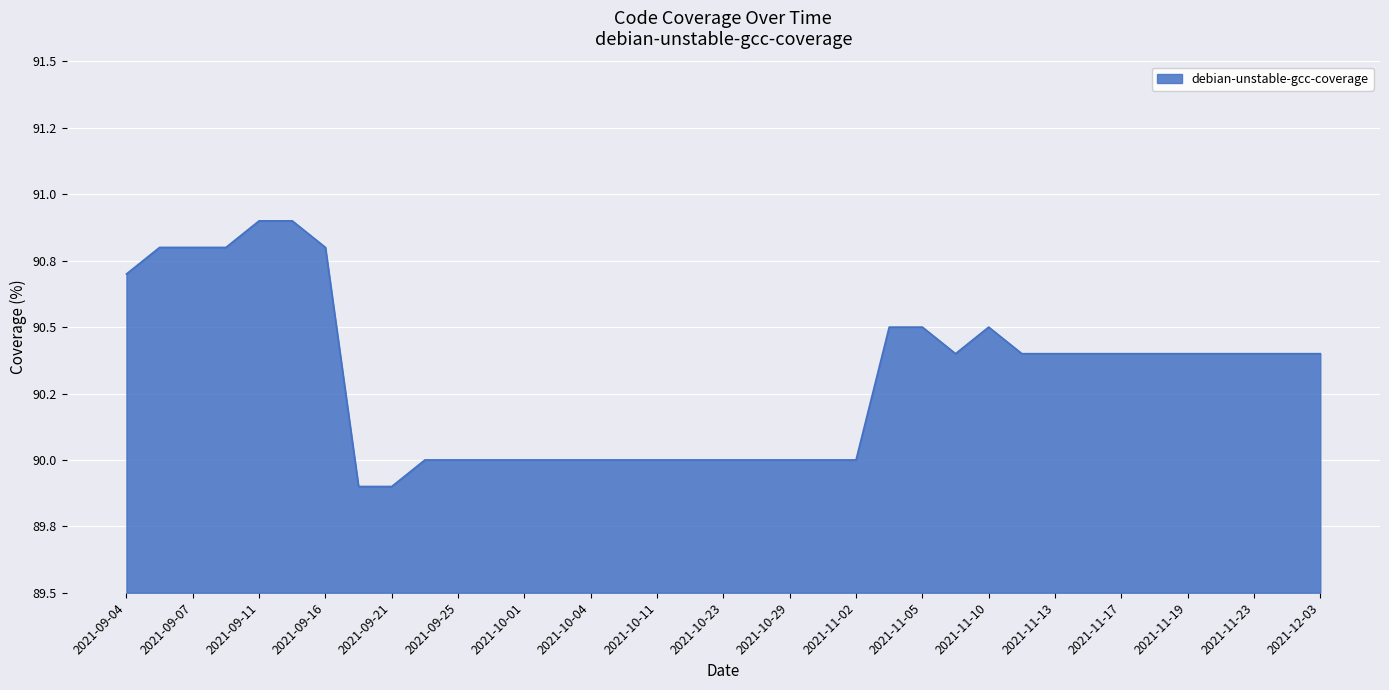

Does the chart have visible grid lines?

Yes